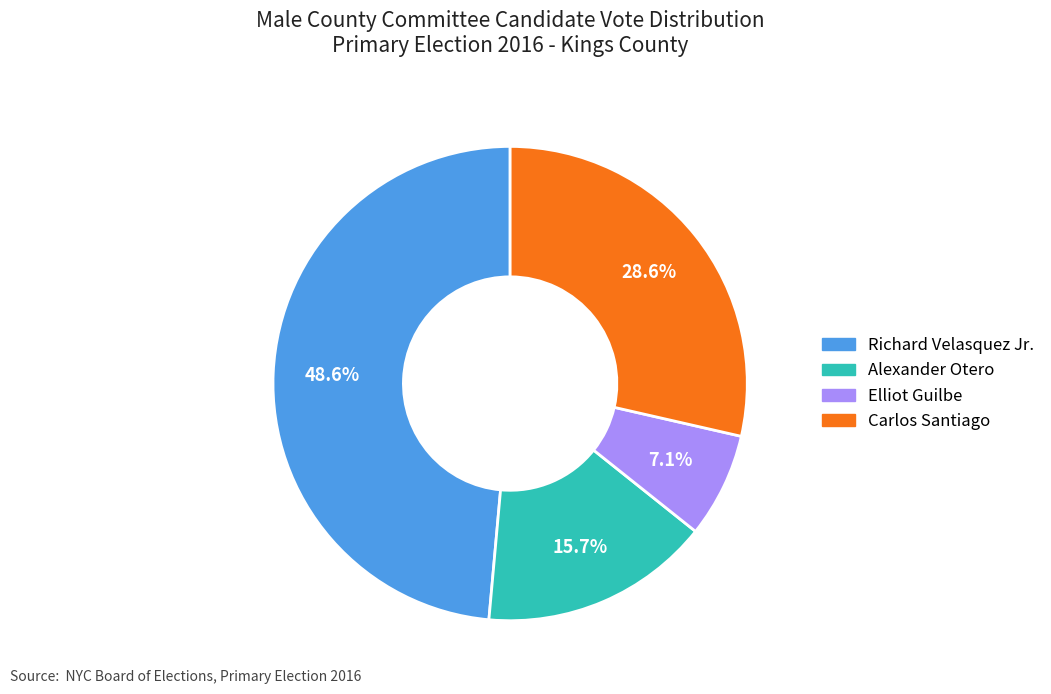

The Alexander Otero slice represents 6% of the pie. True or false?

False